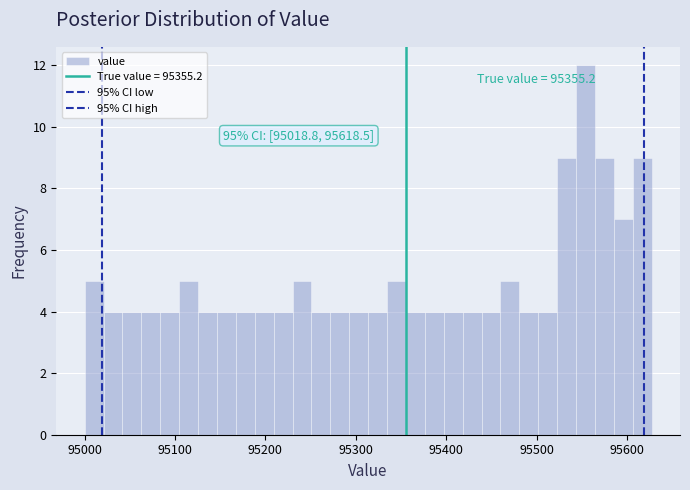

Around what value on the x-axis is the tallest bar? Give the approximate position of its centre, as read against the axis.

95550